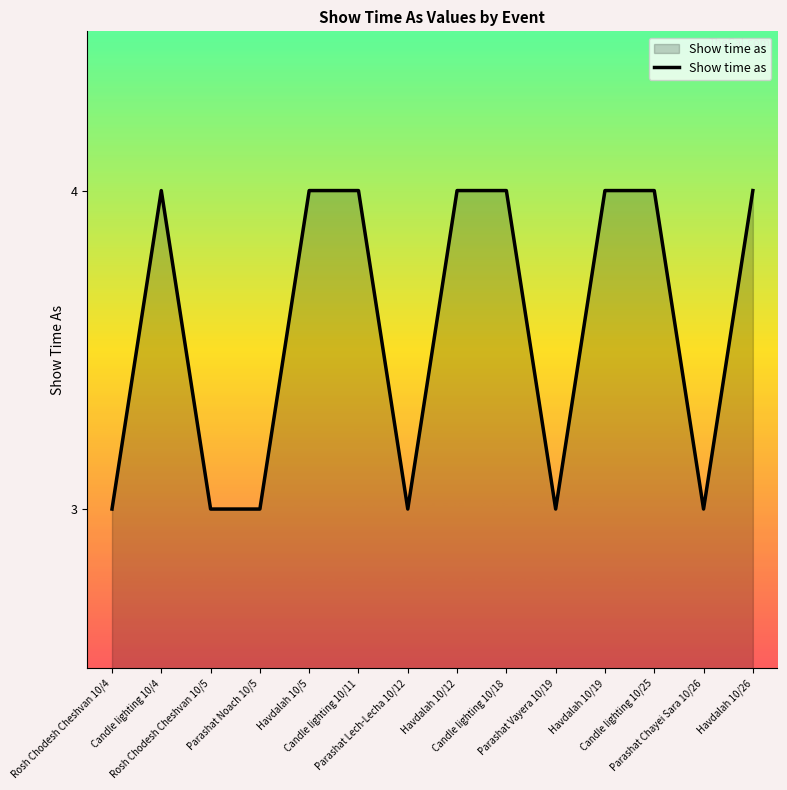

Reading left to right, extract all data points from this chart.

3	4	3	3	4	4	3	4	4	3	4	4	3	4